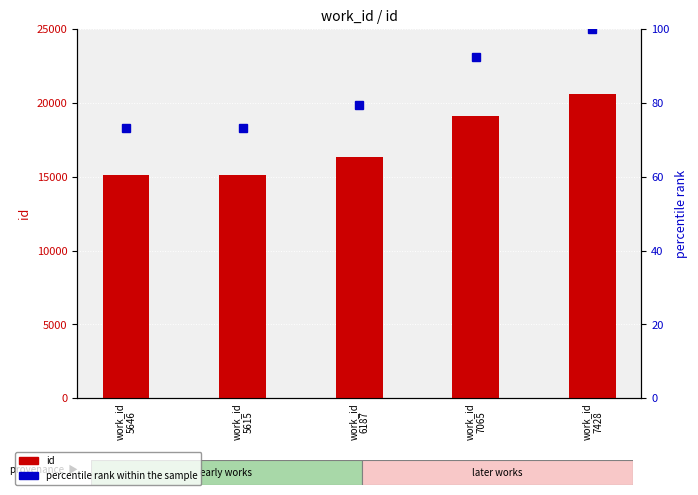

What is the sum of all percentile rank within the sample values?

418.4